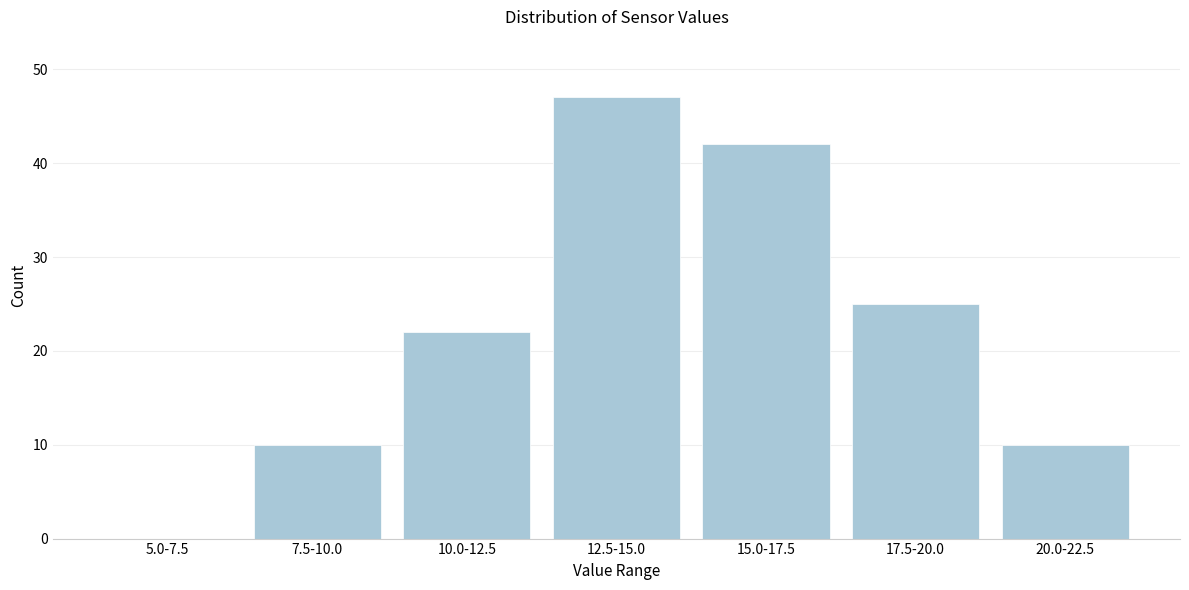

Reading left to right, what are all the values shown in this chart?

5.0-7.5=0	7.5-10.0=10	10.0-12.5=22	12.5-15.0=47	15.0-17.5=42	17.5-20.0=25	20.0-22.5=10